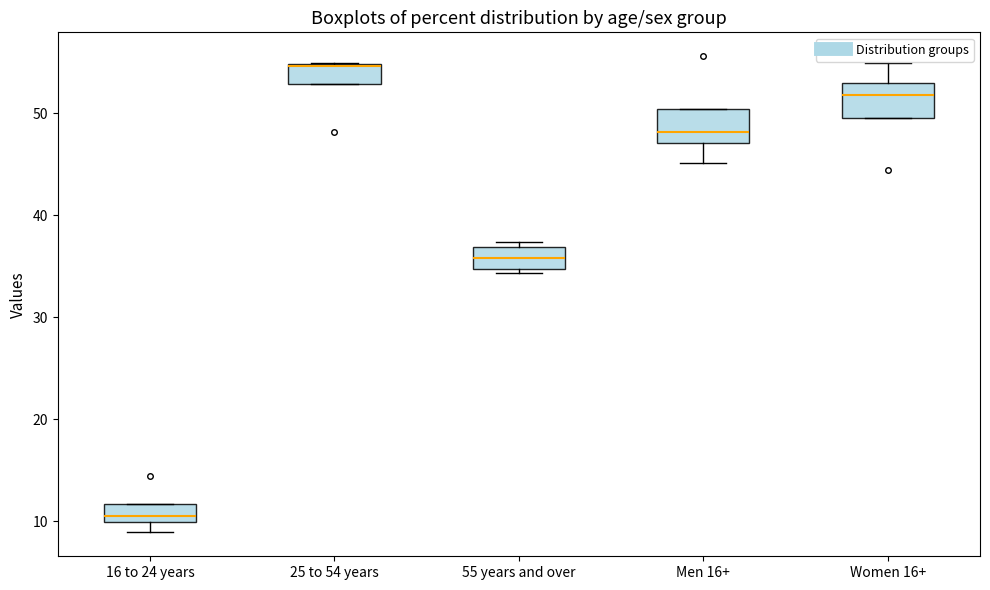

Where is the upper edge of the box for 55 years and over on the y-axis? The values are not printed on the chart, so give them approximately, as read against the axis.

37